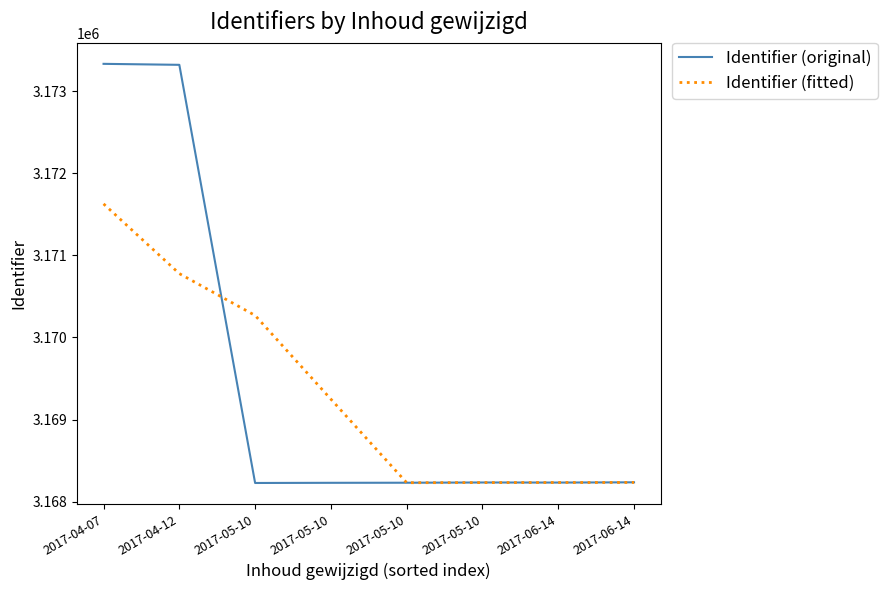

At which category does the chart reach its minimum across all series?

2017-05-10